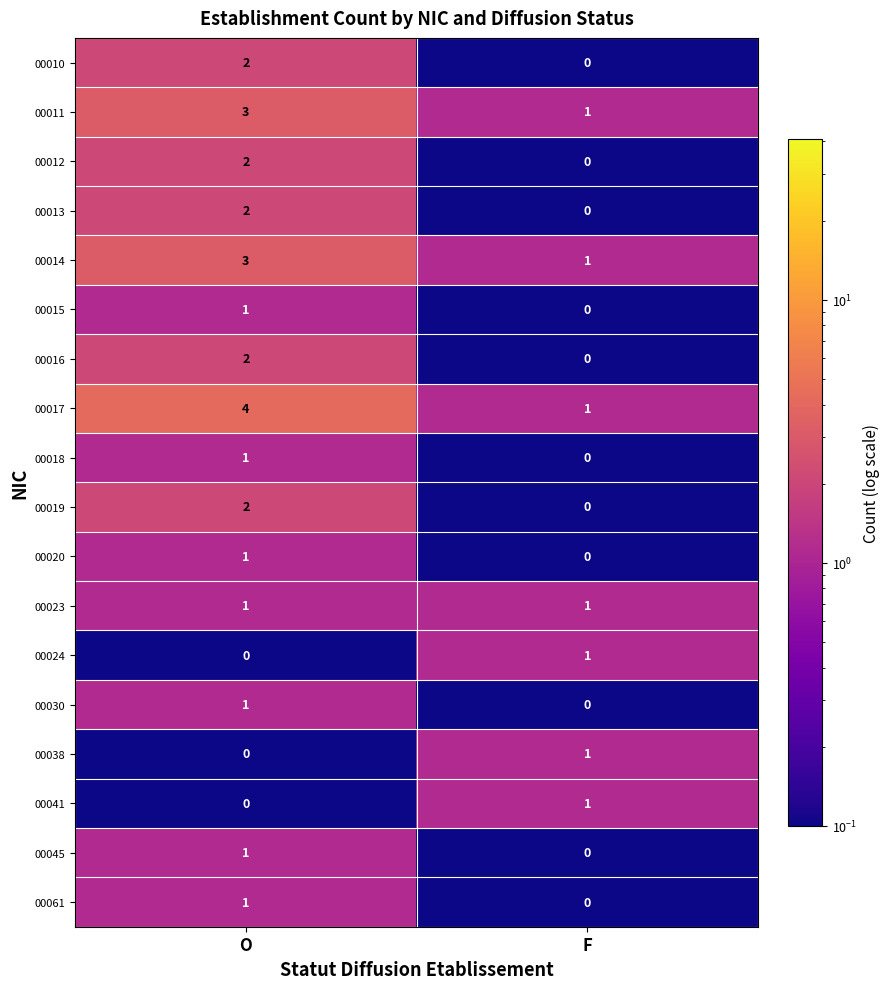

What is the total value across all series at O?

27